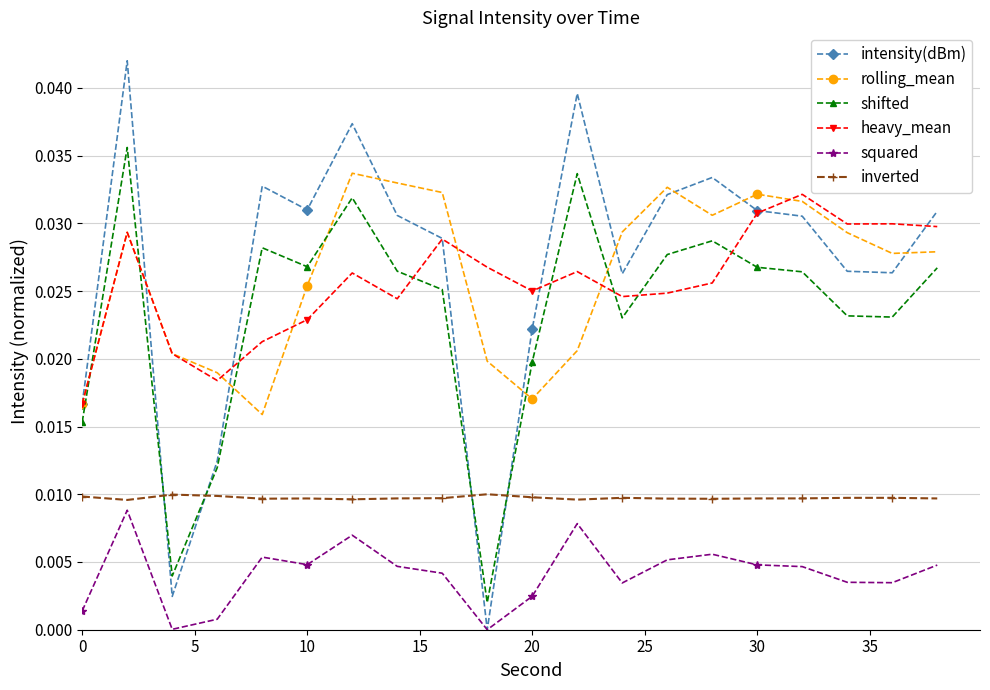

In shifted, how many points are lower than both neighbors (excluding endpoints)?

5